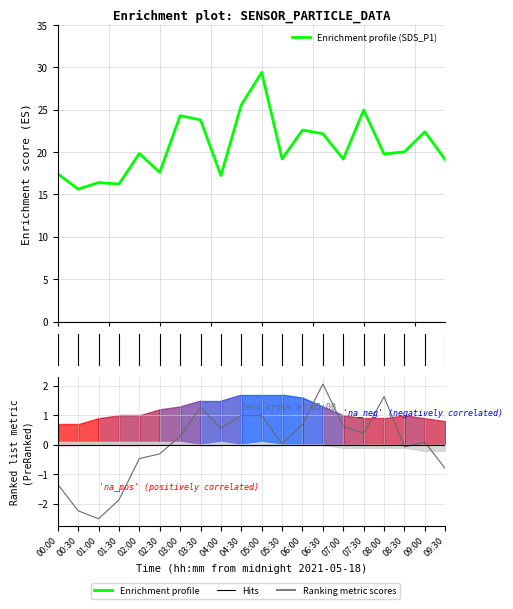

True or false: Enrichment profile (SDS_P1) and Hits (SDS_P2 centred) cross at least once.

False